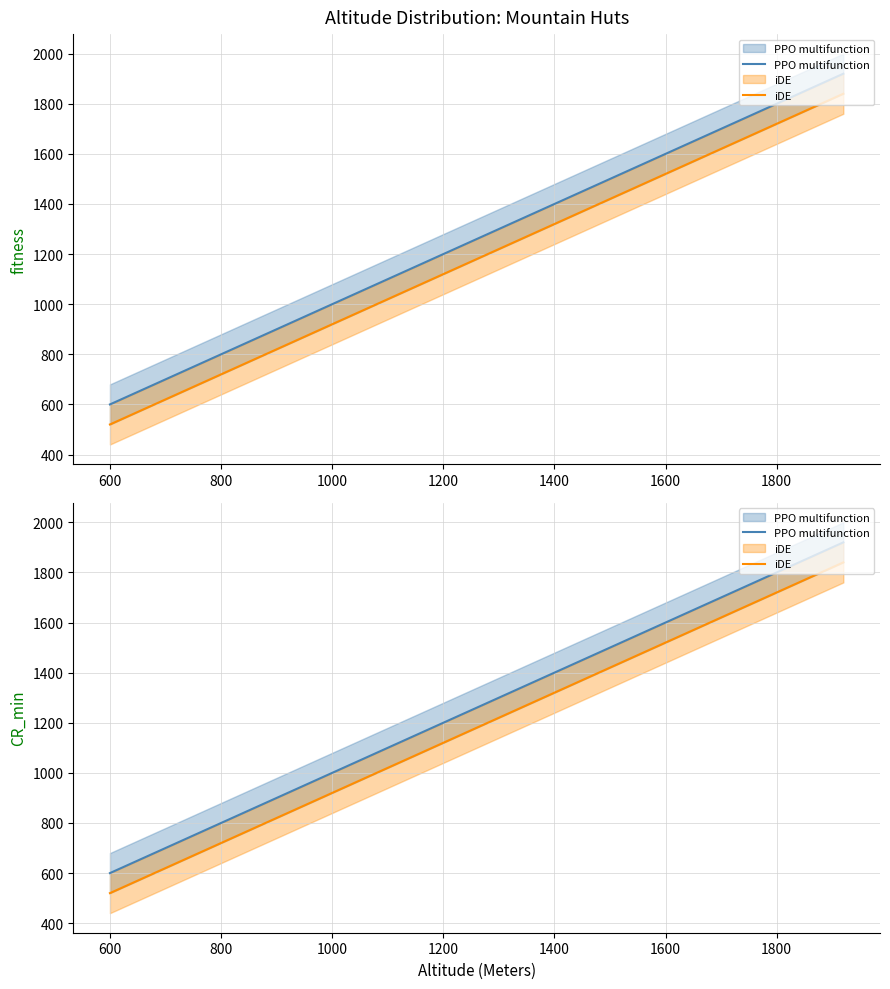

Which series has the largest total across all categories?

PPO multifunction